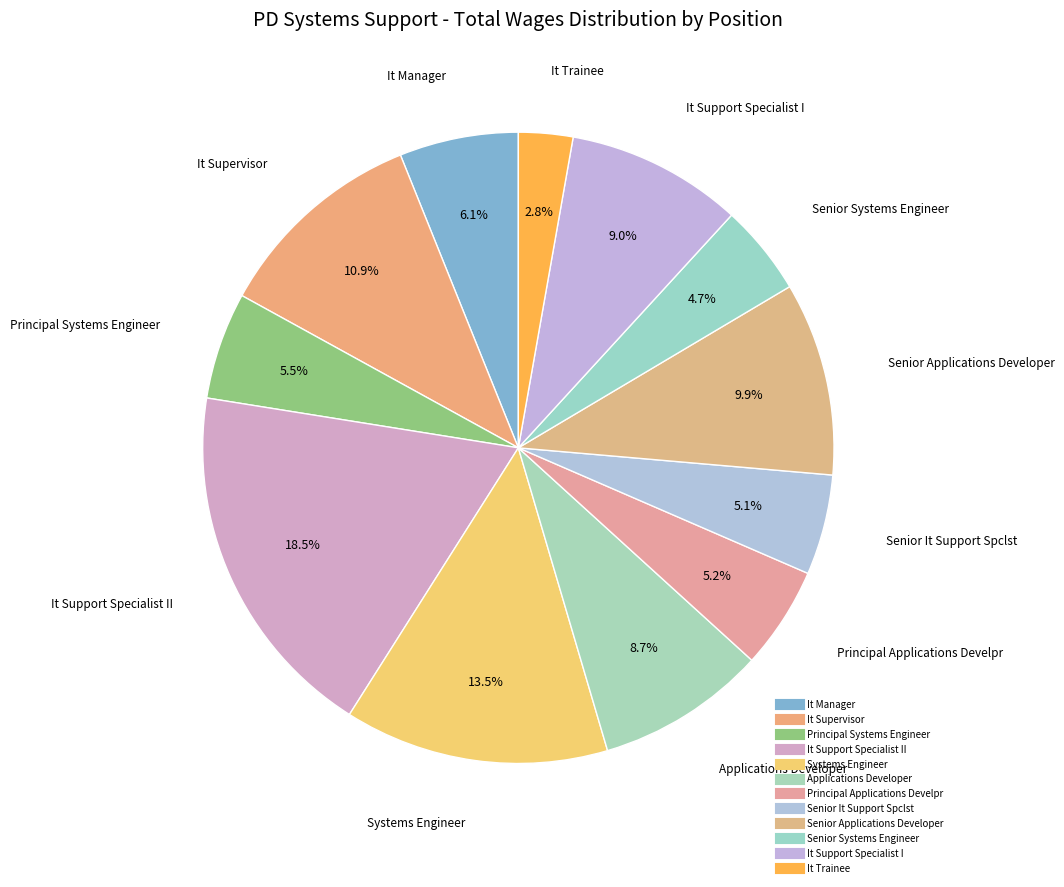

How many slices are in this pie chart?

12